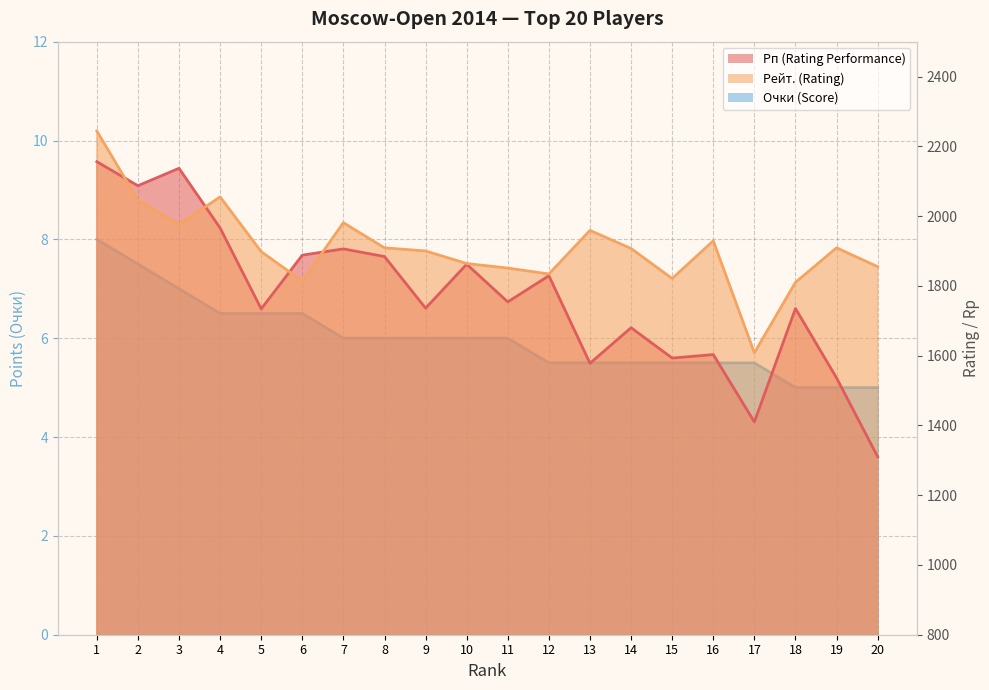

Count the number of categories in the chart.

20